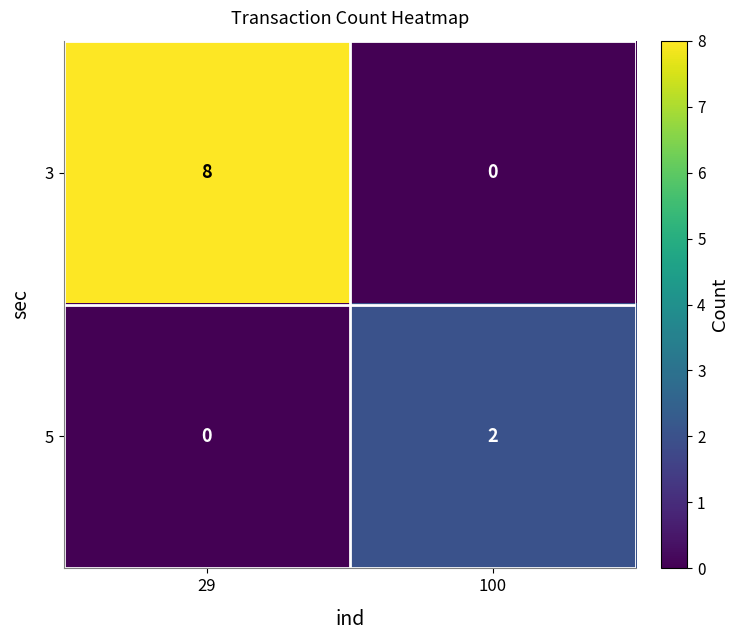

Reading right to left, list all the values displayed in this chart.

3: 0	8
5: 2	0